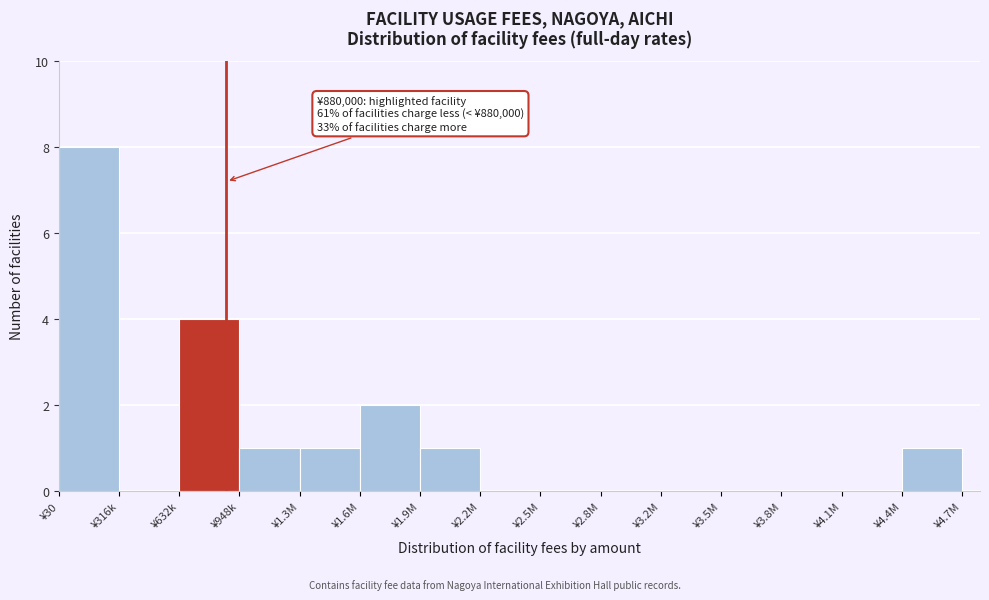

Reading left to right, what are all the values shown in this chart?

¥30=8	¥316k=0	¥632k=4	¥948k=1	¥1.3M=1	¥1.6M=2	¥1.9M=1	¥2.2M=0	¥2.5M=0	¥2.8M=0	¥3.2M=0	¥3.5M=0	¥3.8M=0	¥4.1M=0	¥4.4M=1